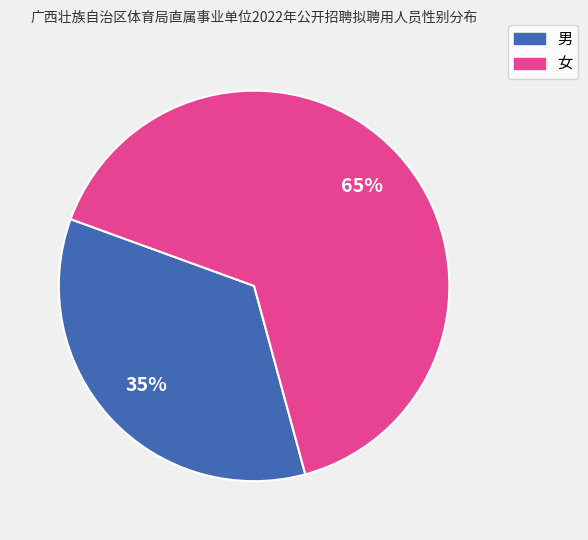

Is it true that 男 is 40% of the pie?

False